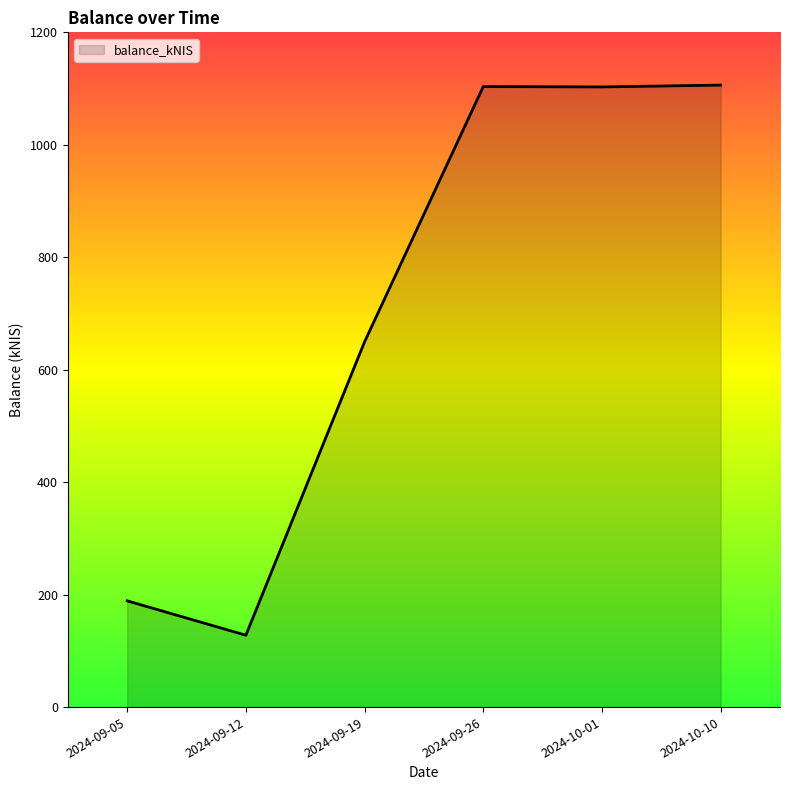

What is the sum of the values at 2024-10-10 and 2024-10-01?

2209.1